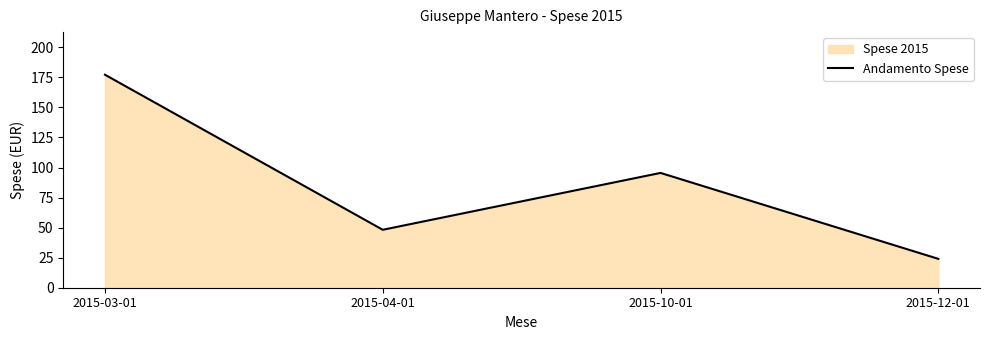

What is the sum of the values at 2015-03-01 and 2015-10-01?

272.7